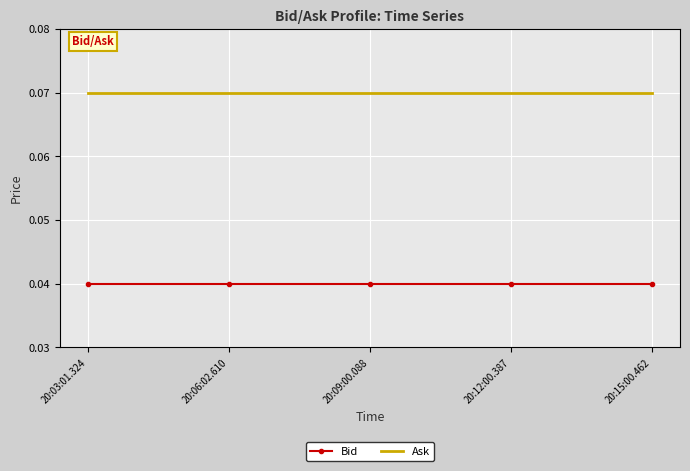

True or false: Ask and Bid cross at least once.

False